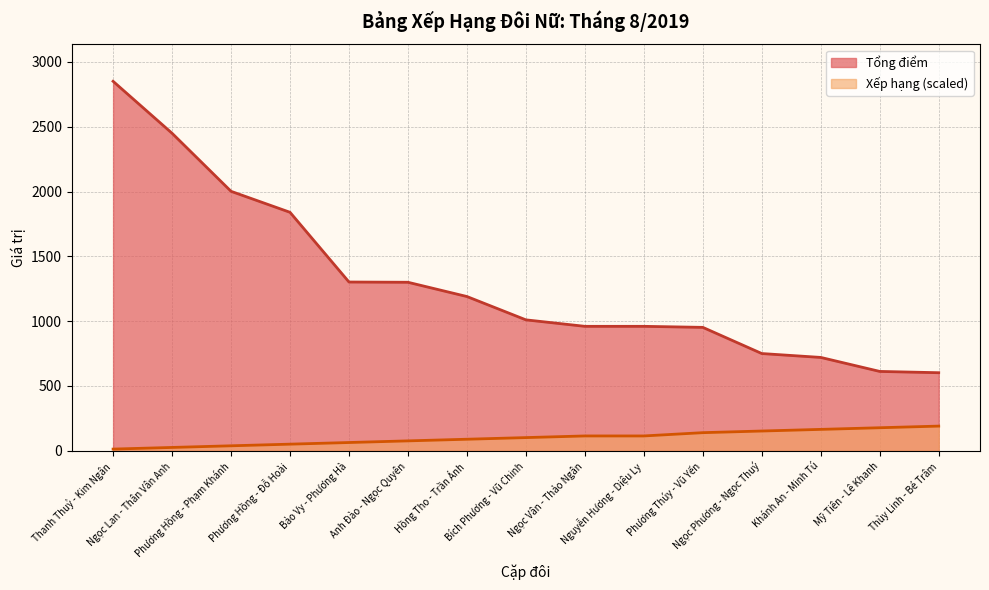

Which has a higher value, Ngọc Lan - Thân Vân Anh or Thanh Thuỷ - Kim Ngân?

Thanh Thuỷ - Kim Ngân